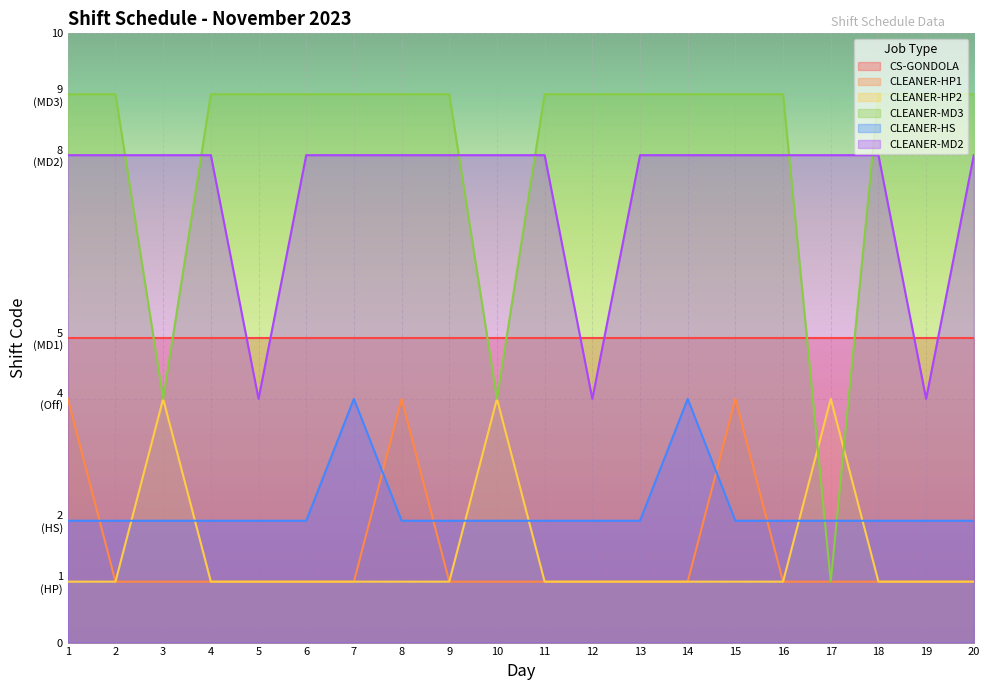

In CLEANER-HP2, how many points are higher than both neighbors (excluding endpoints)?

3